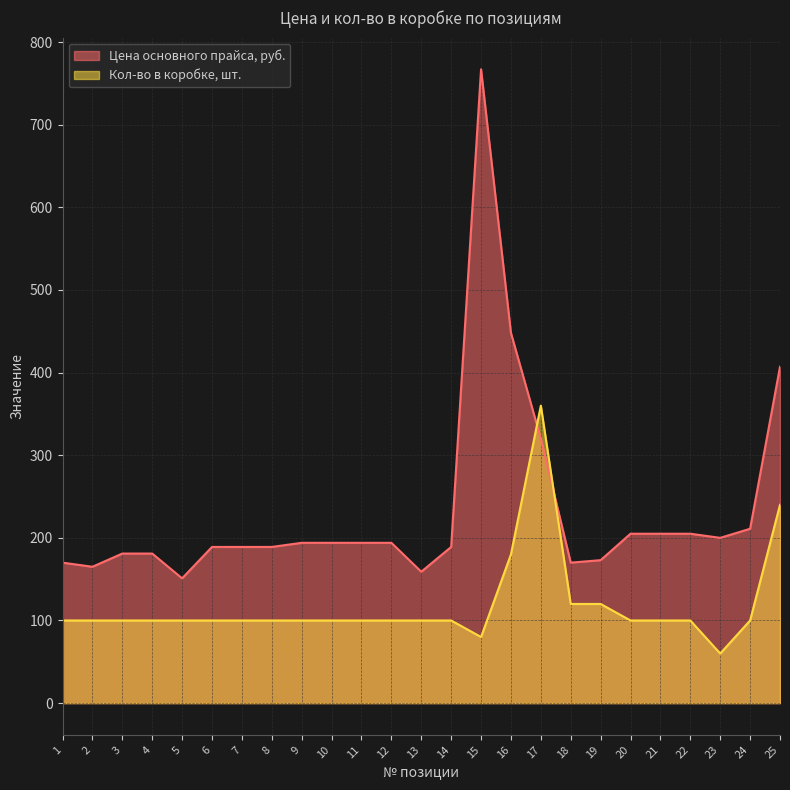

Between 11 and 9, which is larger?

11